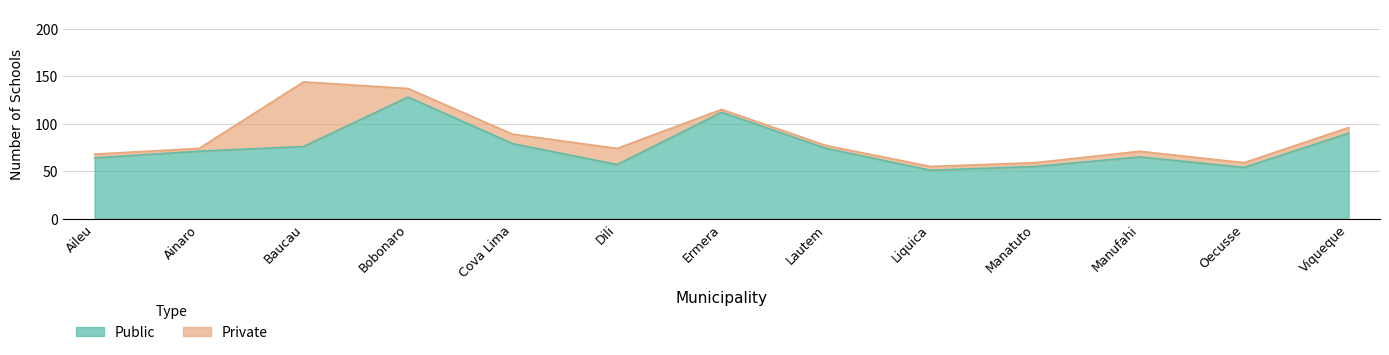

What is the average value?

75